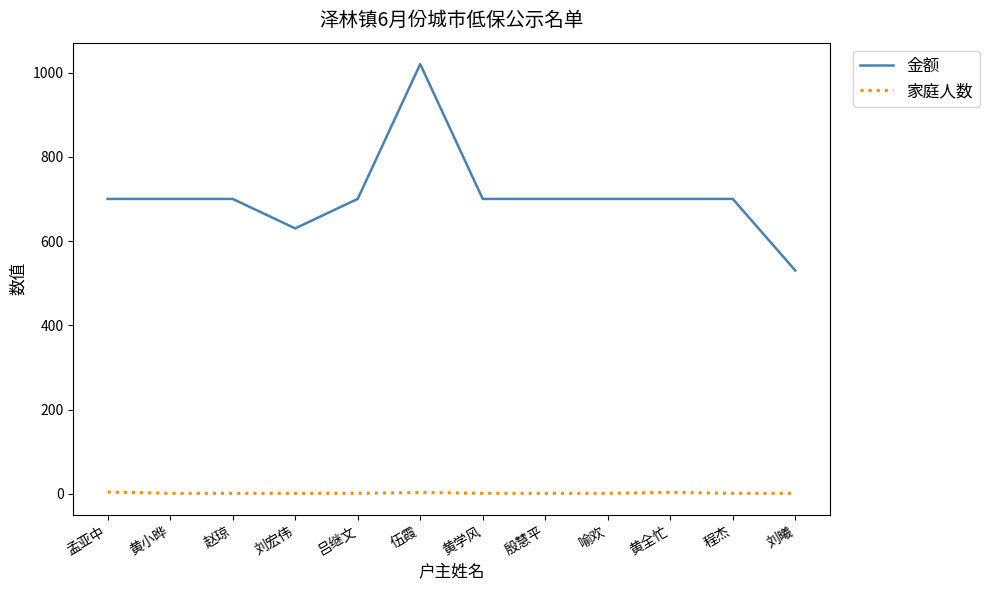

At how many categories does at least one series exceed 863?

1